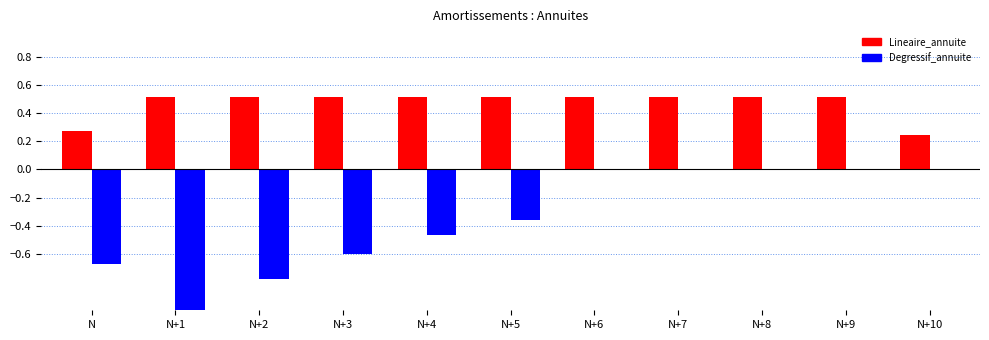

What is the maximum value shown in the chart?

0.5